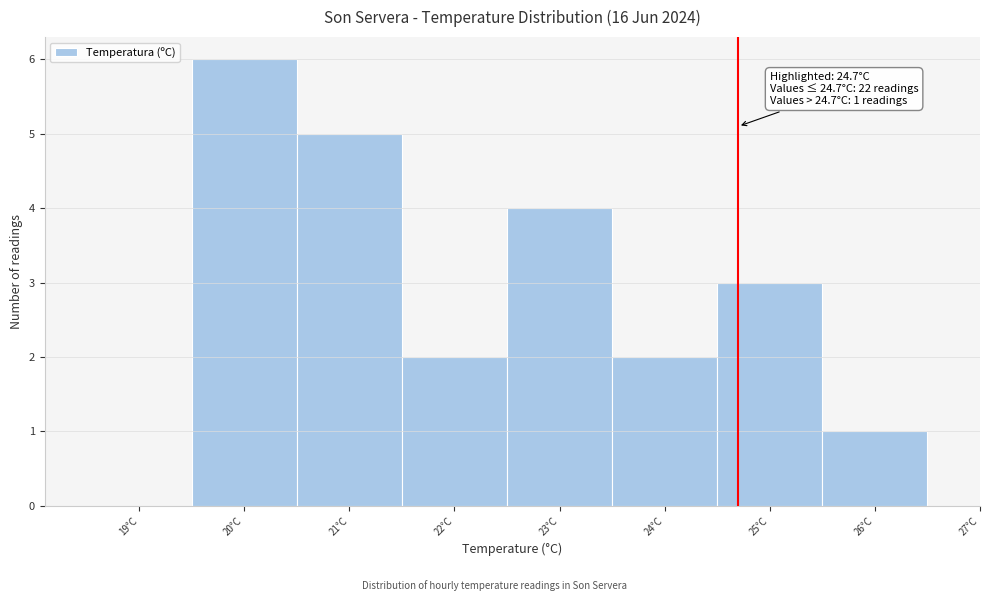

Over which range of the x-axis is the bar tallest?

19.5 to 20.5